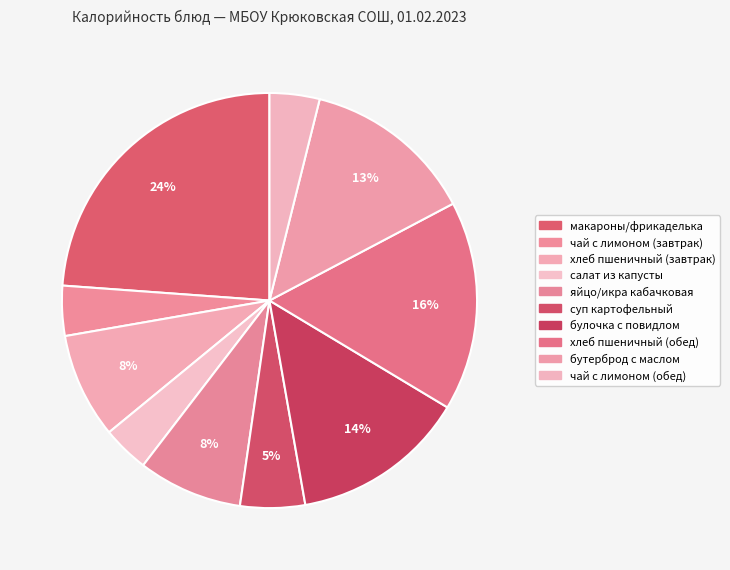

Count the number of slices in the pie.

10